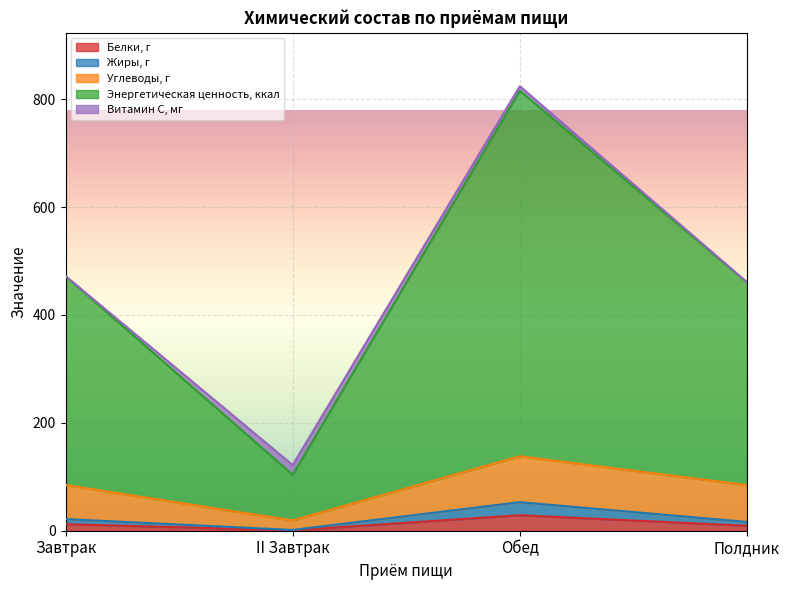

How many lines are shown in the chart?

5